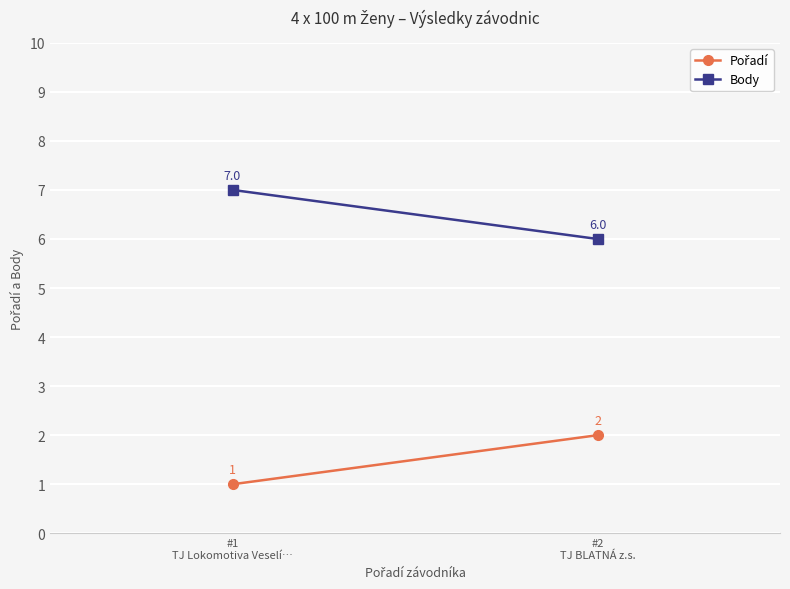

The value of Pořadí at #2
TJ BLATNÁ z.s. is 3. True or false?

False